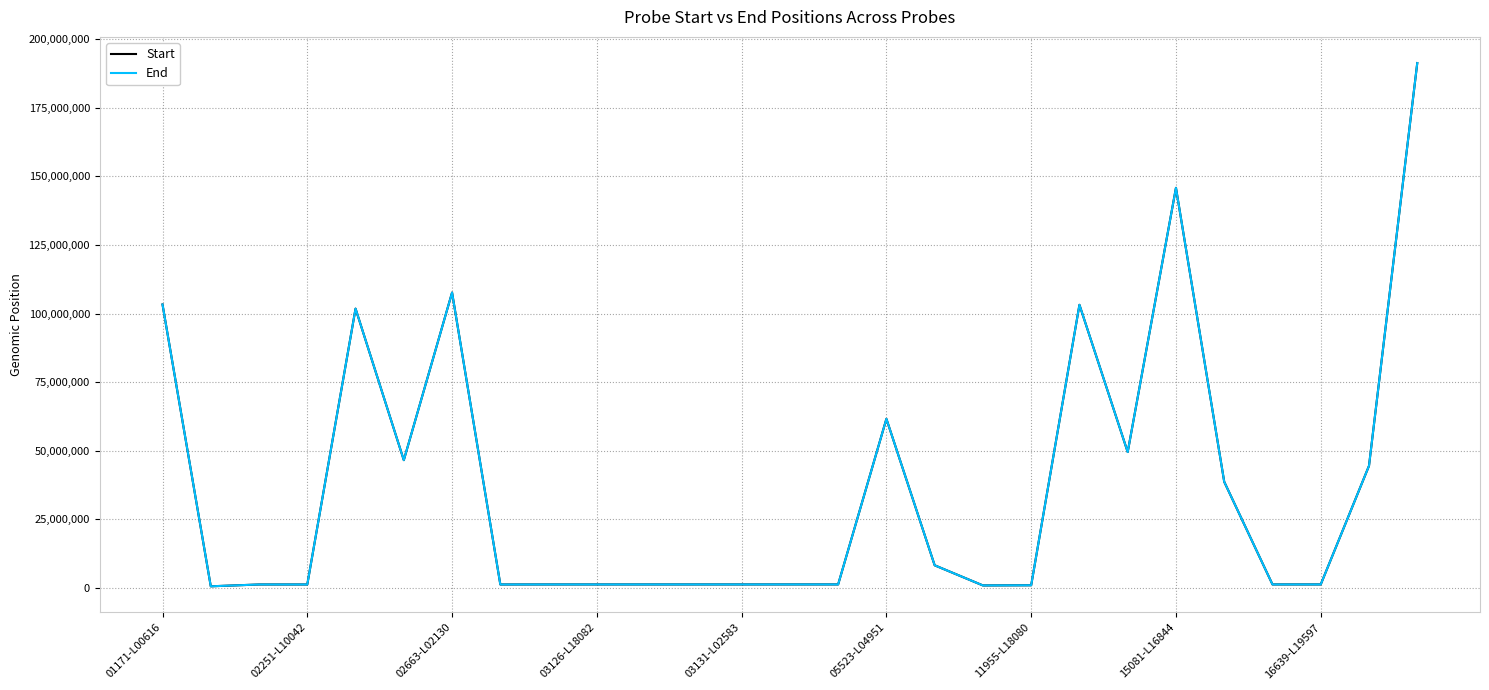

What is the maximum value shown in the chart?

191373929